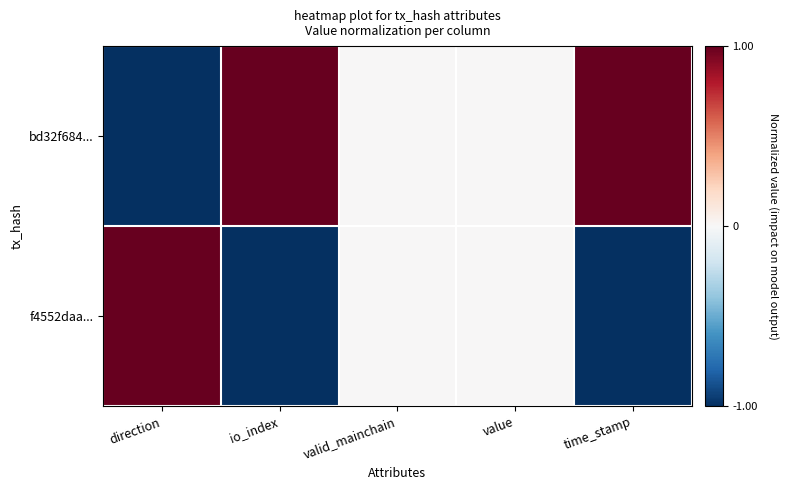

What is the difference between the highest and lowest values at direction?

2